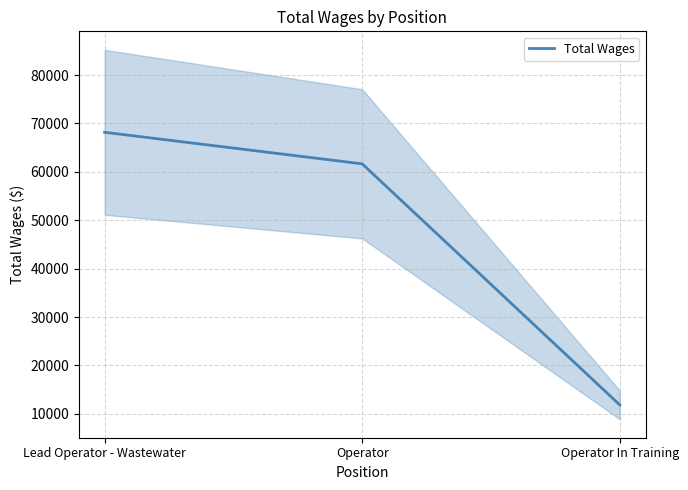

List the labels in order of value, largest first.

Lead Operator - Wastewater, Operator, Operator In Training